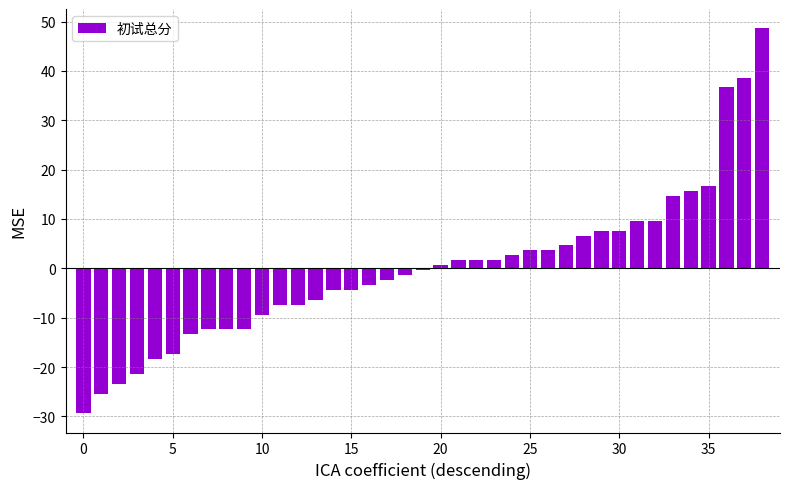

What is the value of the 11th bar from the left?

-9.4